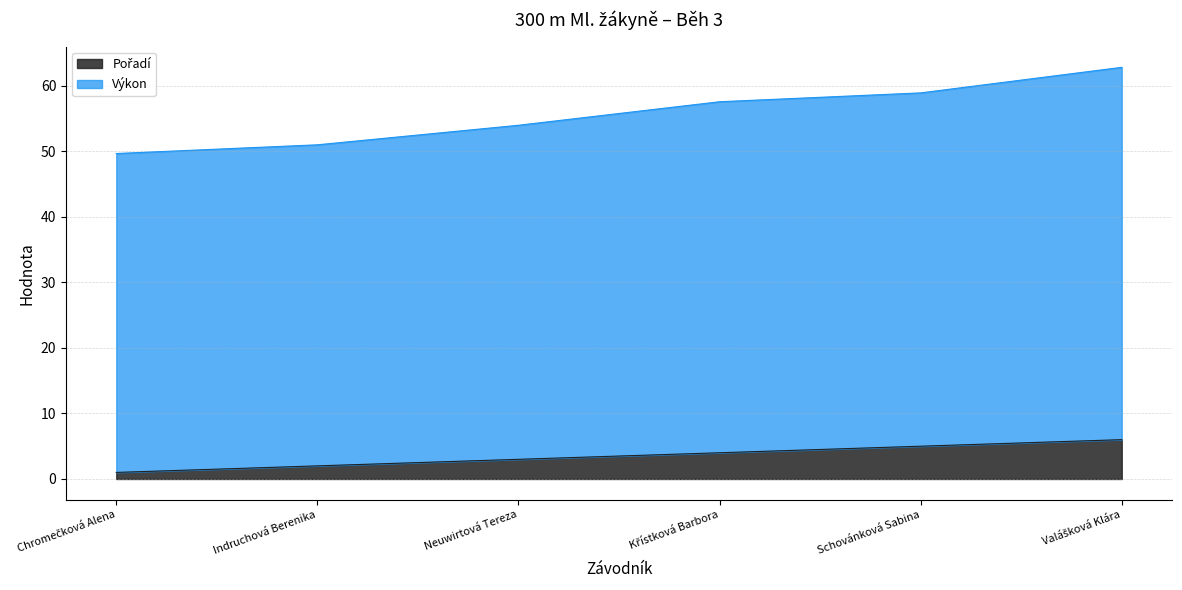

The Výkon series shows 71.7 at Chromečková Alena. True or false?

False